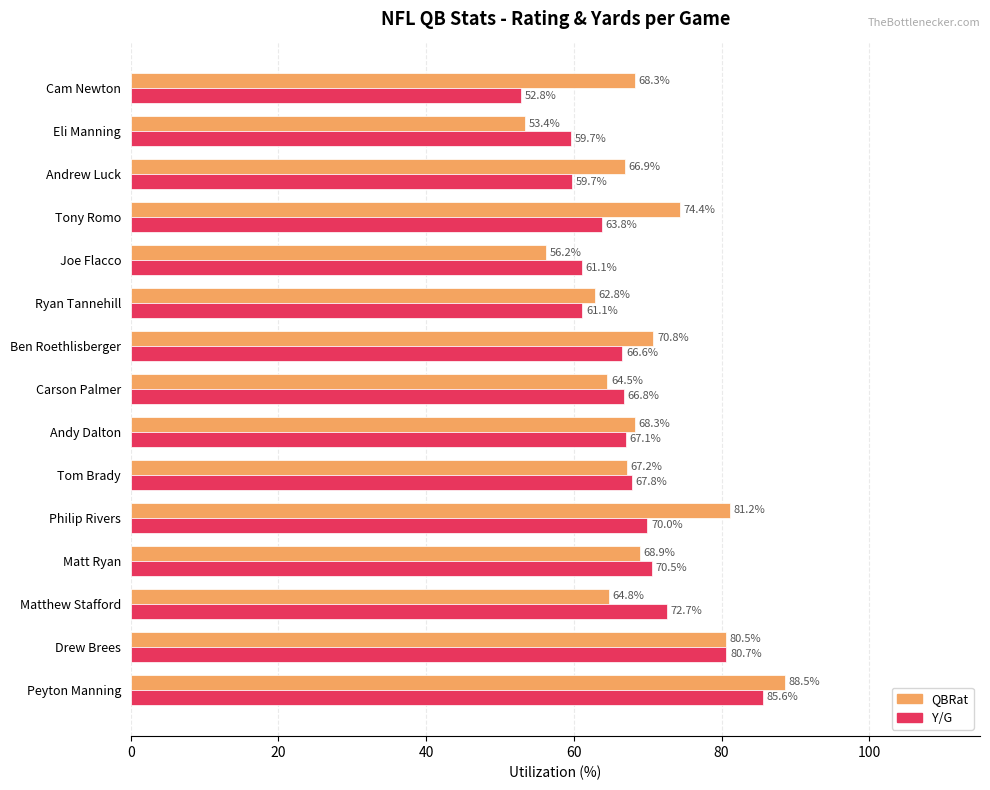

Is it true that QBRat equals 53.4 at Eli Manning?

True